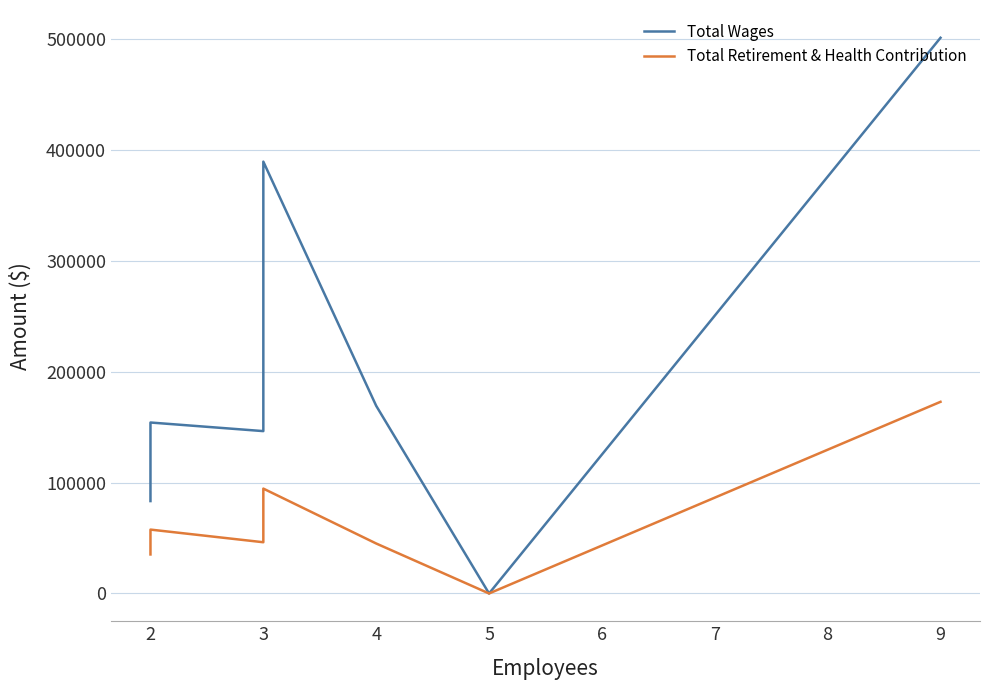

Which series has the largest total across all categories?

Total Wages